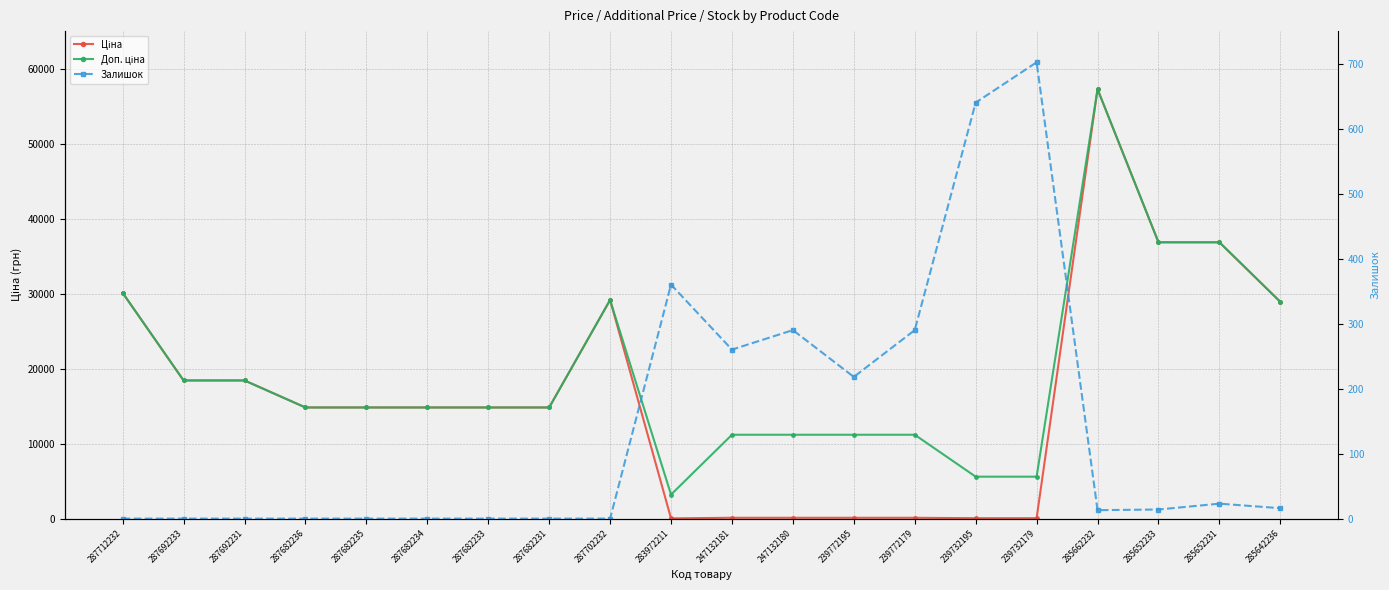

What is the total value across all series at 239732195?

6286.9